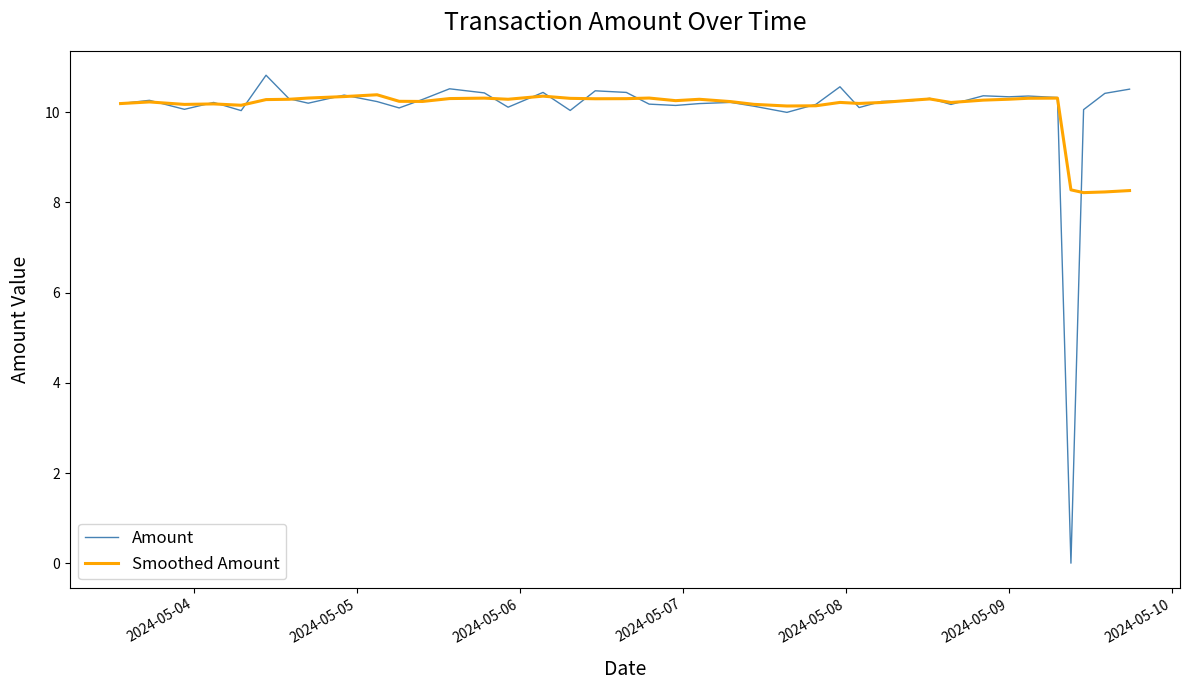

What is the minimum value for Smoothed Amount?

8.2